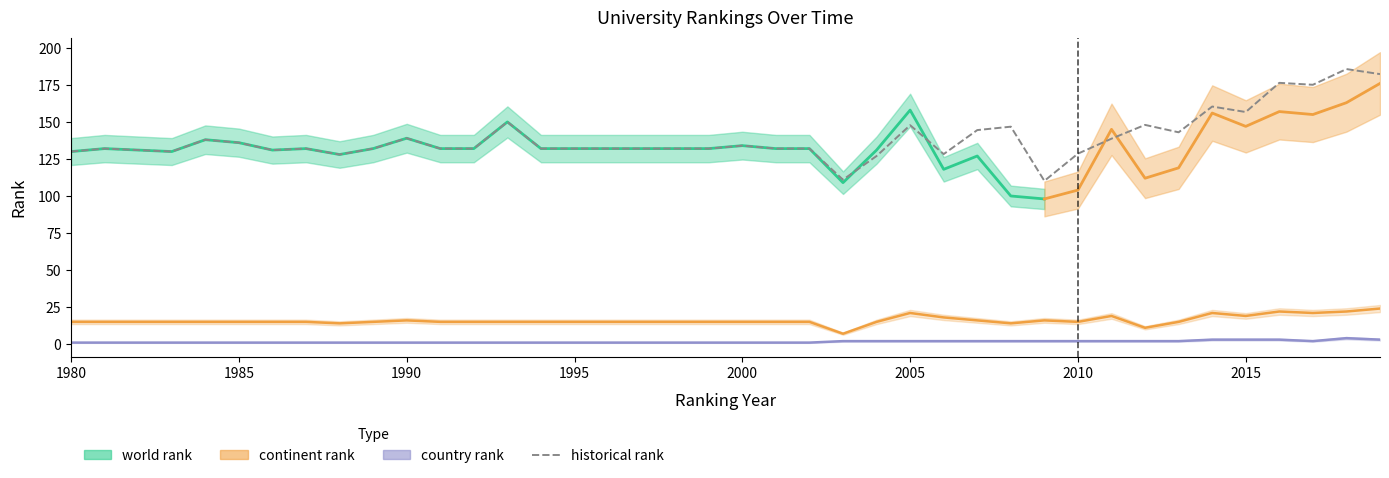

At which label is continent rank closest to 15?

1980